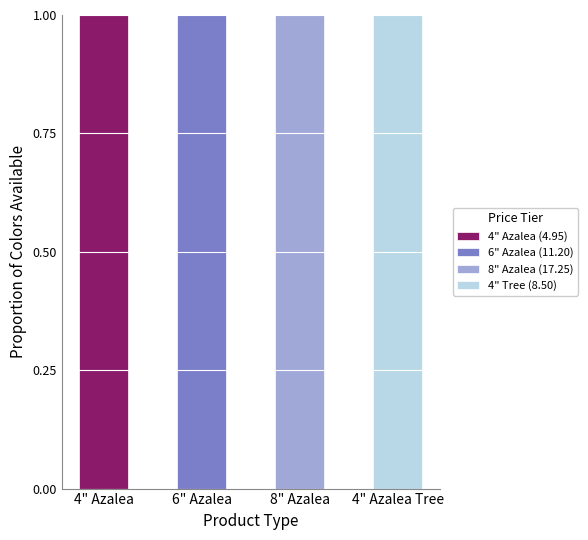

Reading right to left, what are the values for 4" Azalea (4.95)?

4" Azalea Tree=0	8" Azalea=0	6" Azalea=0	4" Azalea=1